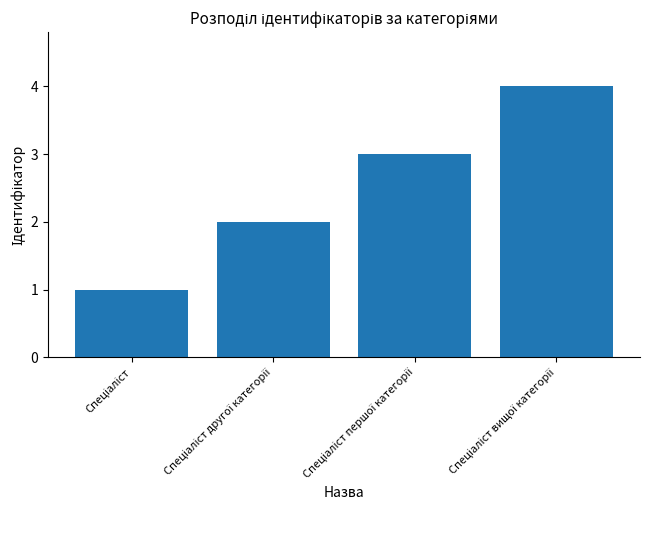

Count the values in the range 2 to 4.

3